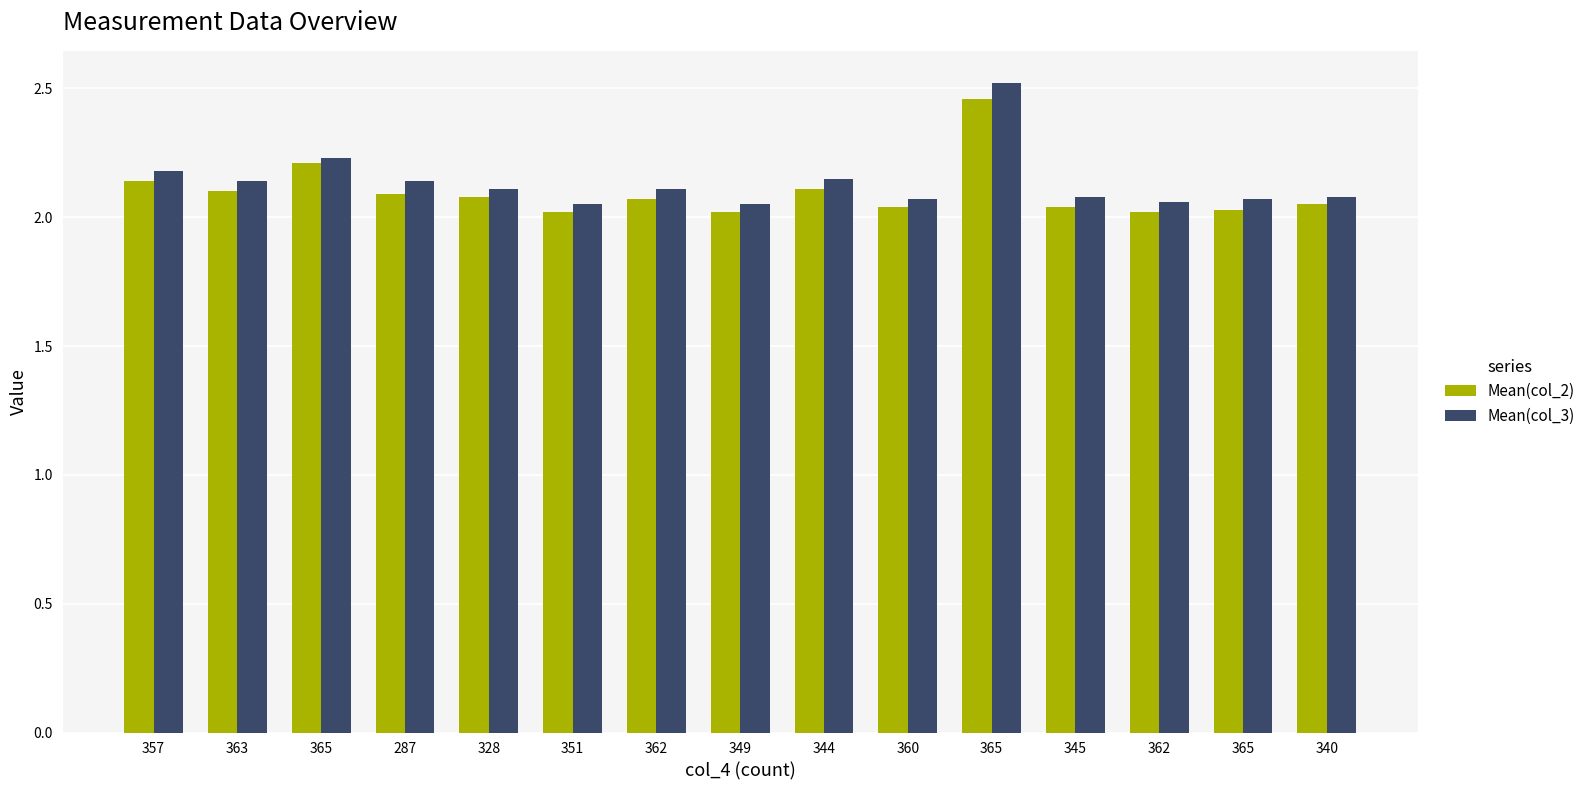

Does the chart contain any negative values?

No